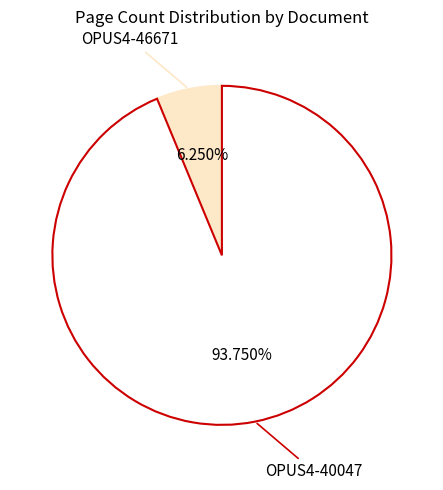

Approximately how many times larger is the value at OPUS4-46671 compared to OPUS4-40047?

0.1